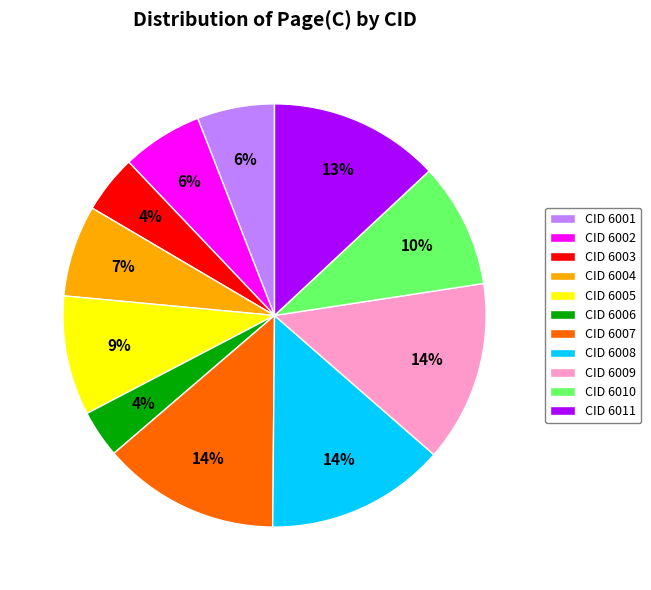

Combined, do CID 6007 and CID 6006 account for over 50%?

No